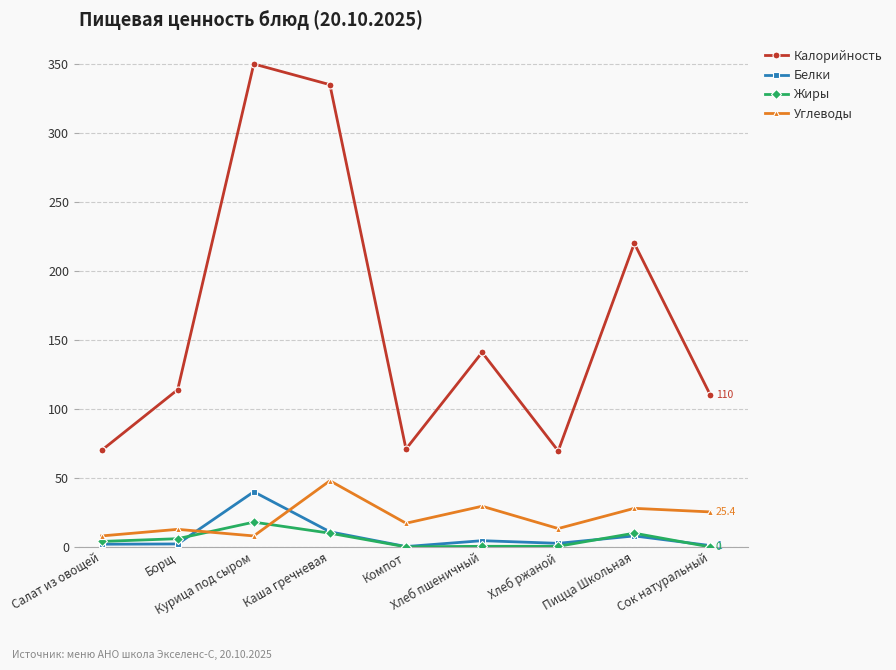

Which series has the largest total across all categories?

Калорийность